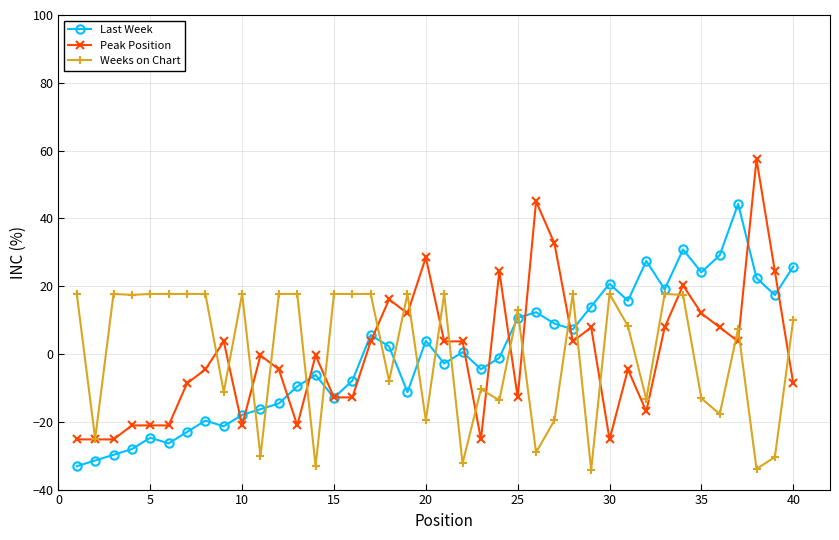

True or false: Peak Position has more than 2 interior local peaks.

True